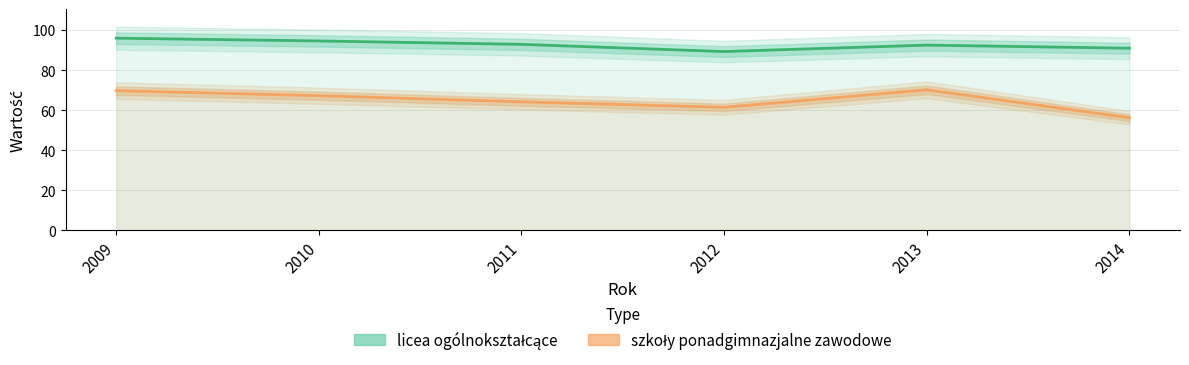

What is the total value across all series at 2011?

157.2